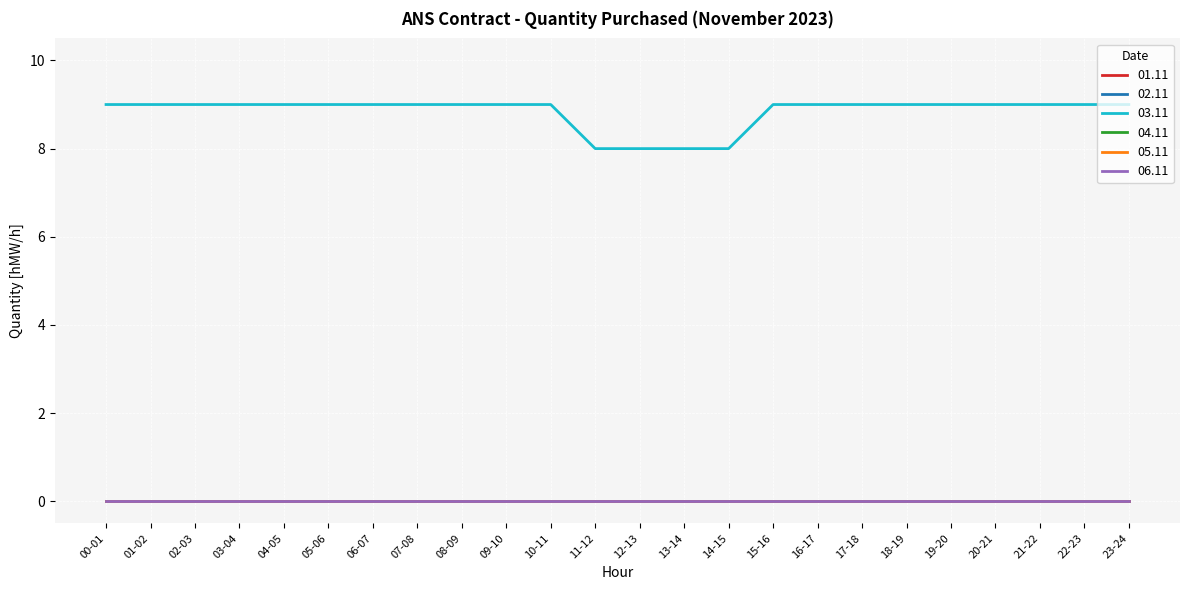

How many distinct data groups are displayed?

6